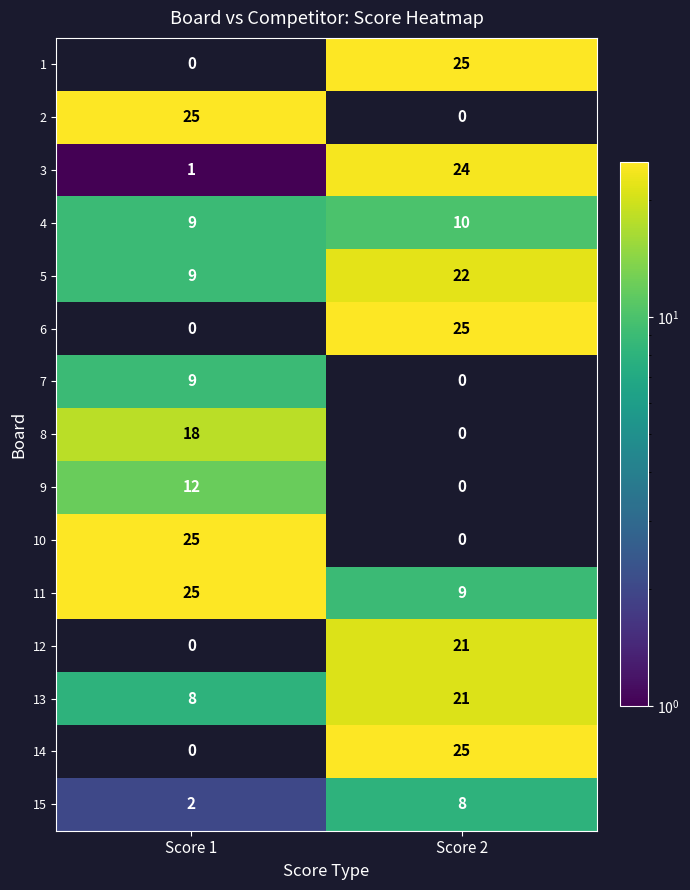

The 6 series shows -9 at Score 1. True or false?

False